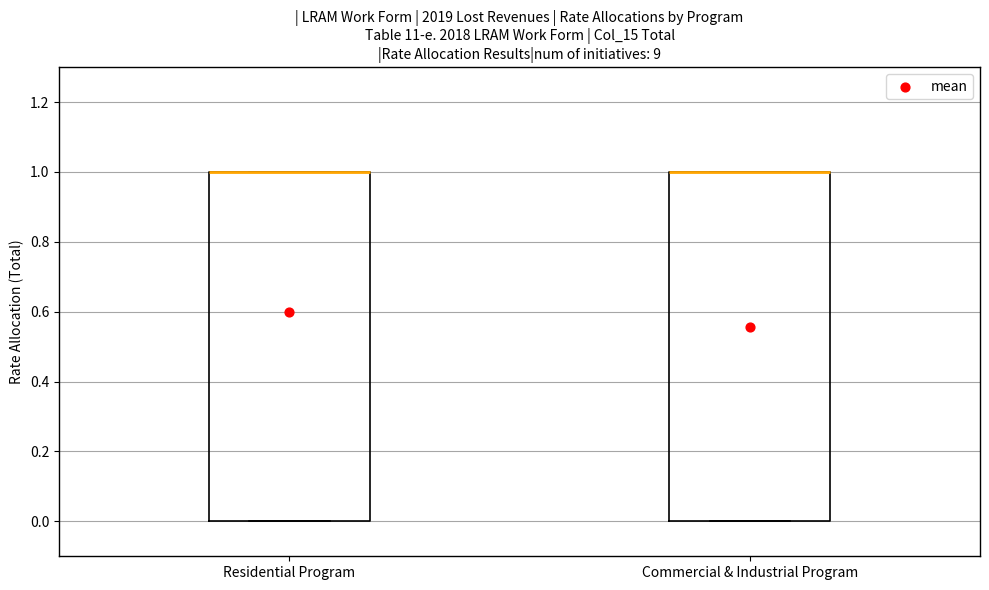

Reading left to right, transcribe this box plot: for each box, give where its median line is, the range the box spans, and where its two whiskers end, as read against the y-axis. The values are not printed on the chart, so give them approximately, as read against the axis.

Residential Program: median 1 (drawn on the box's upper edge), box 0 to 1, whiskers 0 to 1
Commercial & Industrial Program: median 1 (drawn on the box's upper edge), box 0 to 1, whiskers 0 to 1